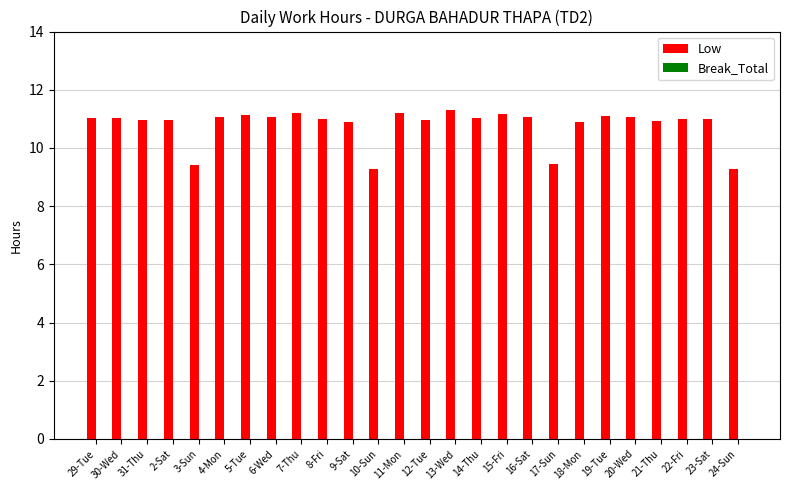

What is the value of the 6th bar from the left?

11.1